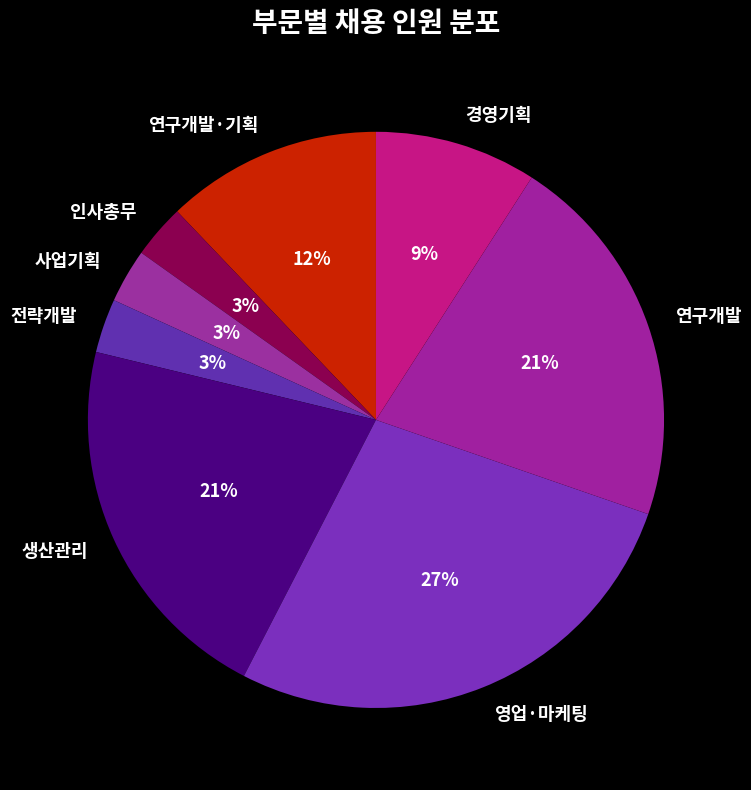

Does any single category account for the majority?

No